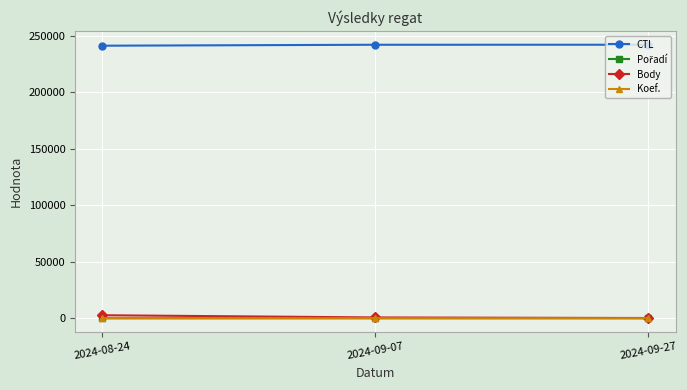

What is the label of the 3rd point from the right?

2024-08-24